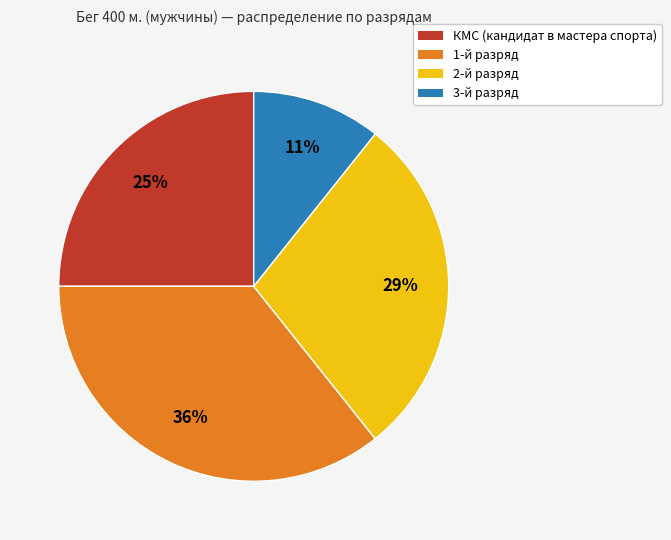

How many segments does this pie chart have?

4